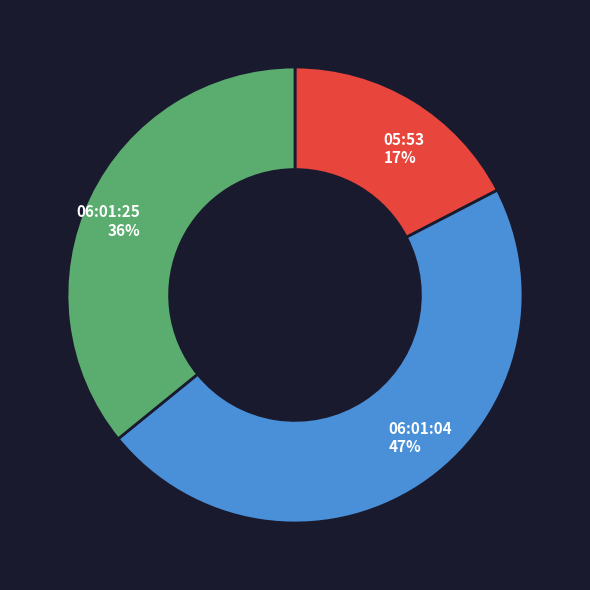

Is there a majority slice in this chart?

No